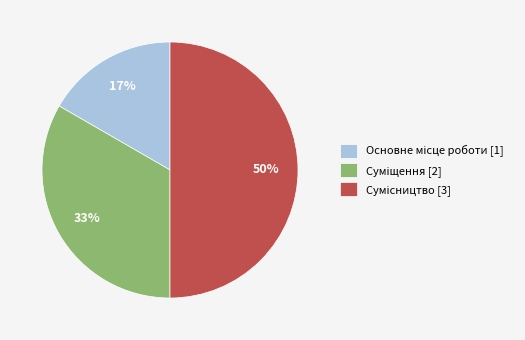

To the nearest percent, what is the difference between the largest and smallest slice percentages?

33%